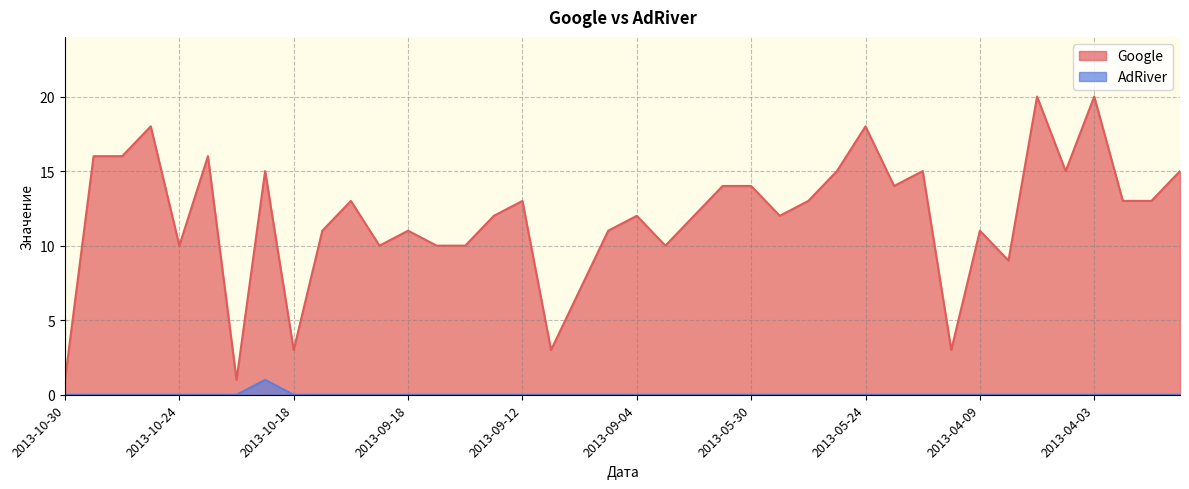

What is the label of the 7th point from the right?

2013-04-08